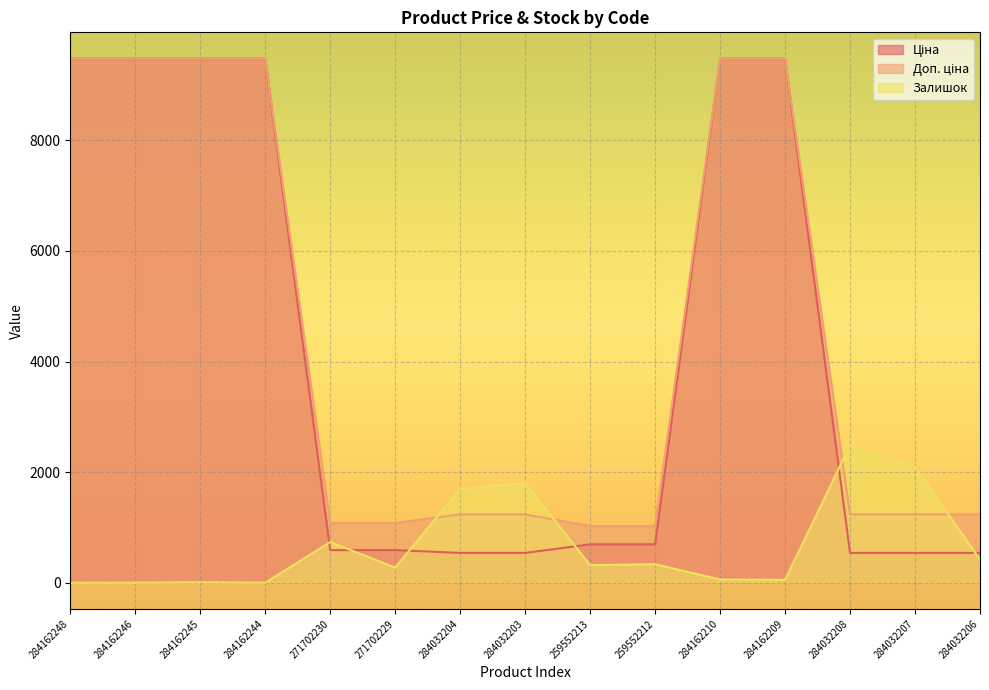

How many data points does each series have?

15